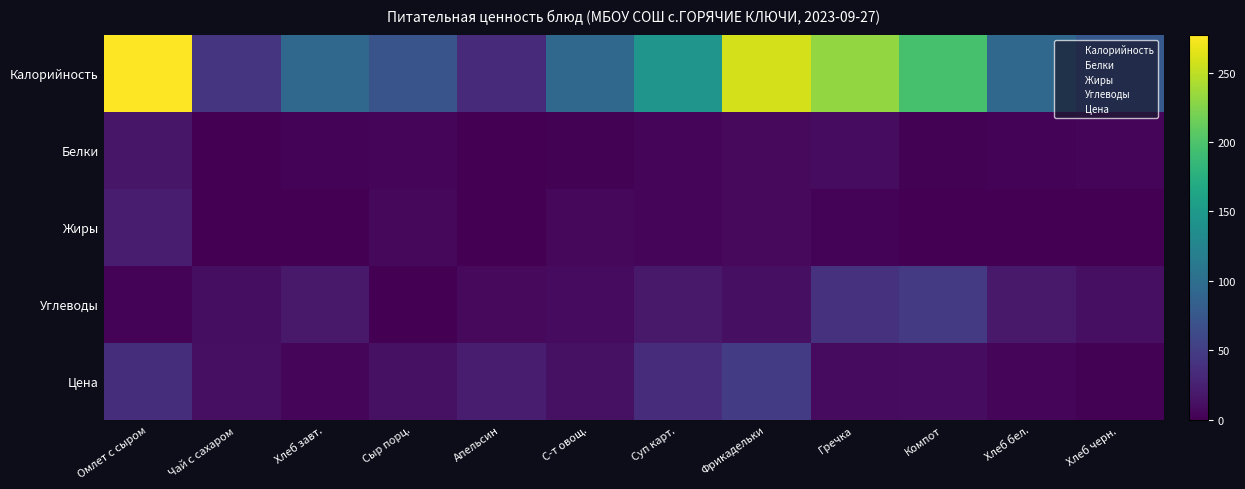

Reading right to left, list all the values displayed in this chart.

Калорийность: Хлеб черн.=76.4	Хлеб бел.=93.5	Компот=196.4	Гречка=231.9	Фрикадельки=259.2	Суп карт.=144.4	С-т овощ.=94.1	Апельсин=33.3	Сыр порц.=72.0	Хлеб завт.=93.5	Чай с сахаром=41.6	Омлет с сыром=277.0
Белки: Хлеб черн.=4.5	Хлеб бел.=3.2	Компот=1.2	Гречка=8.9	Фрикадельки=6.9	Суп карт.=4.9	С-т овощ.=1.3	Апельсин=0.3	Сыр порц.=4.6	Хлеб завт.=3.2	Чай с сахаром=0.5	Омлет с сыром=16.4
Жиры: Хлеб черн.=1.1	Хлеб бел.=0.4	Компот=0.3	Гречка=2.4	Фрикадельки=7.5	Суп карт.=5.3	С-т овощ.=6.1	Апельсин=0.3	Сыр порц.=5.9	Хлеб завт.=0.4	Чай с сахаром=0.0	Омлет с сыром=22.5
Углеводы: Хлеб черн.=11.7	Хлеб бел.=19.3	Компот=47.3	Гречка=39.8	Фрикадельки=11.1	Суп карт.=19.2	С-т овощ.=8.5	Апельсин=7.3	Сыр порц.=0.0	Хлеб завт.=19.3	Чай с сахаром=9.9	Омлет с сыром=2.3
Цена: Хлеб черн.=1.6	Хлеб бел.=4.6	Компот=8.9	Гречка=8.2	Фрикадельки=48.2	Суп карт.=35.0	С-т овощ.=12.9	Апельсин=22.0	Сыр порц.=12.8	Хлеб завт.=4.6	Чай с сахаром=11.2	Омлет с сыром=36.3